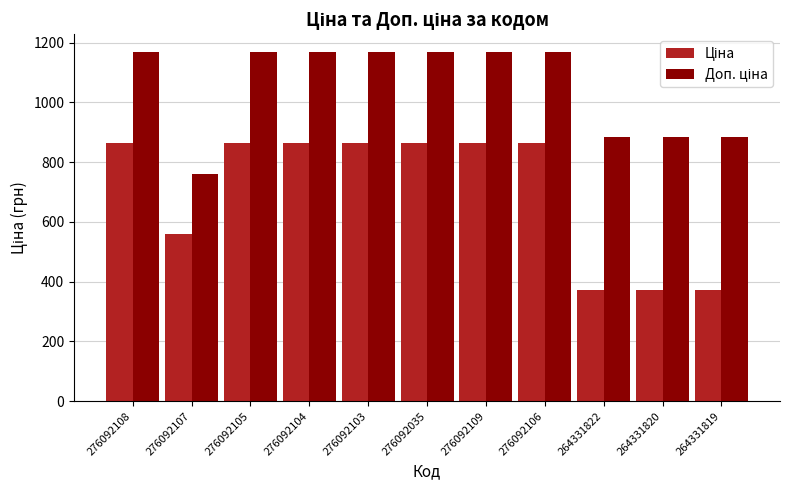

What is the minimum value shown in the chart?

371.4